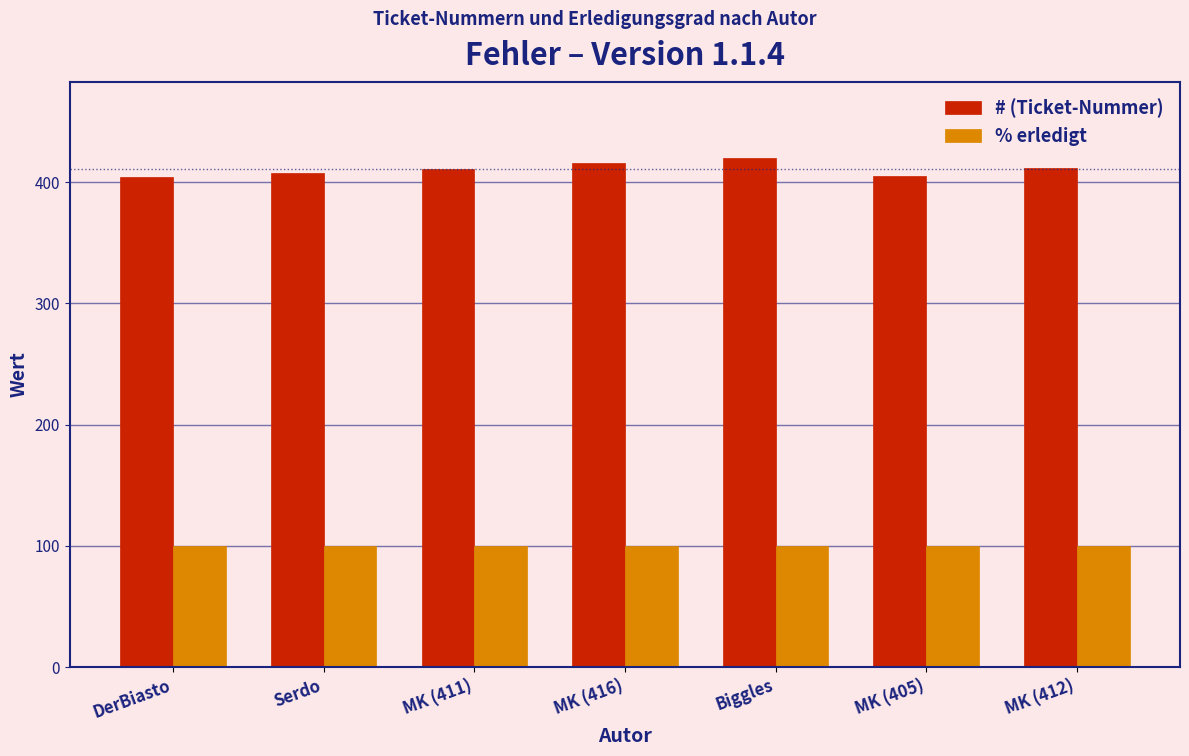

The # (Ticket-Nummer) series shows 148 at Biggles. True or false?

False